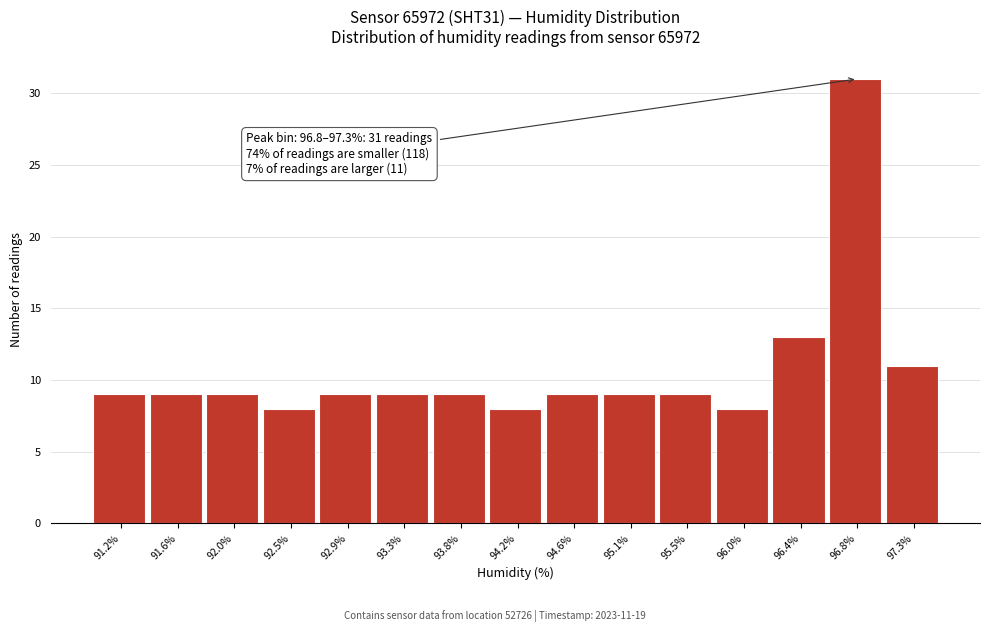

Reading left to right, list all the values displayed in this chart.

91.2%=9	91.6%=9	92.0%=9	92.5%=8	92.9%=9	93.3%=9	93.8%=9	94.2%=8	94.6%=9	95.1%=9	95.5%=9	96.0%=8	96.4%=13	96.8%=31	97.3%=11